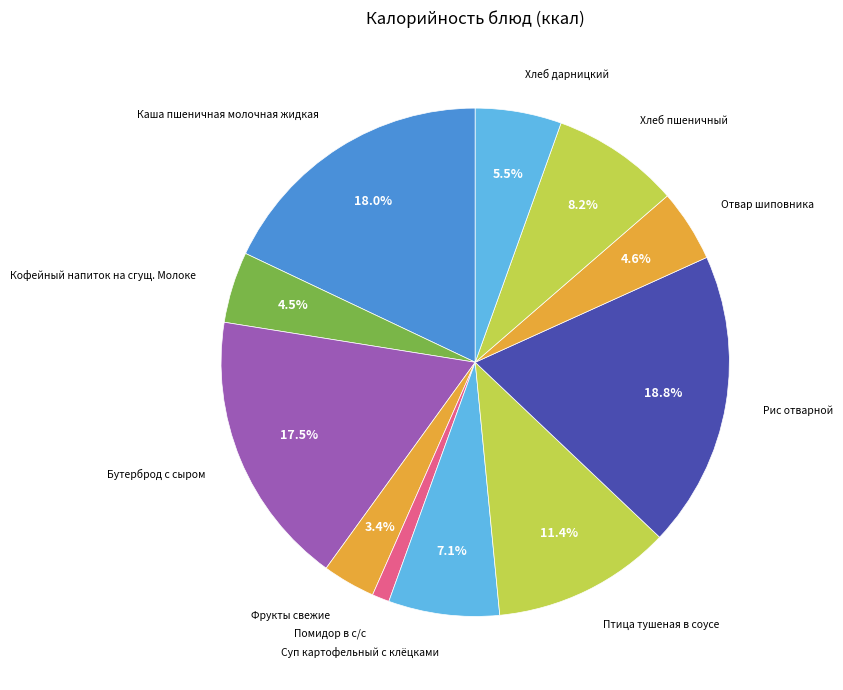

Is the sum of Хлеб пшеничный and Суп картофельный с клёцками greater than half?

No